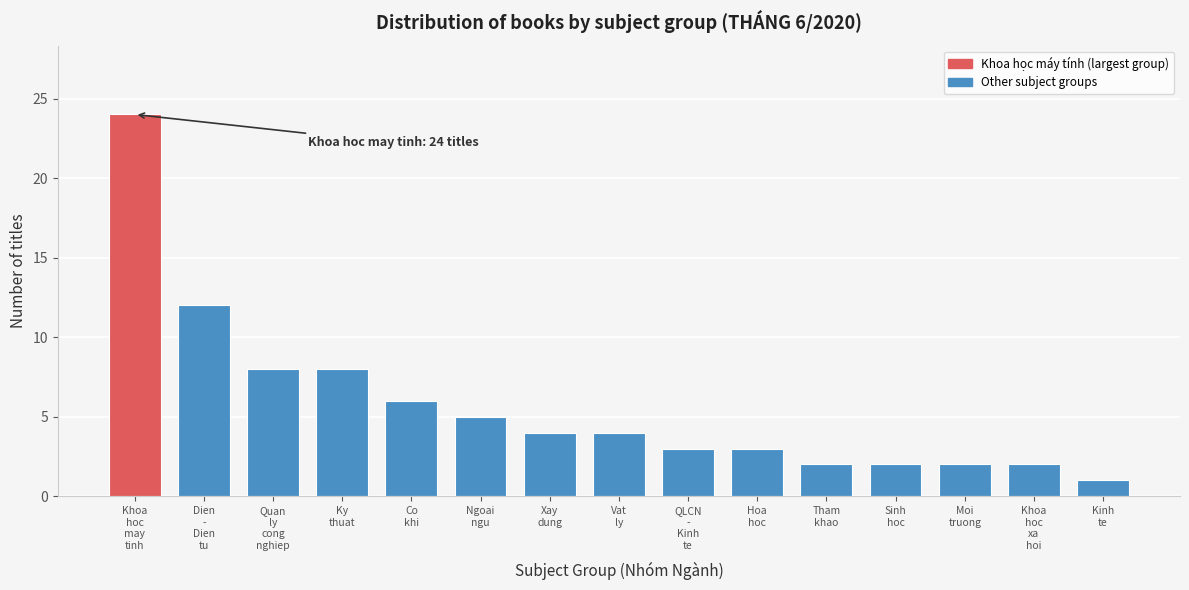

Reading left to right, list all the values displayed in this chart.

24	12	8	8	6	5	4	4	3	3	2	2	2	2	1